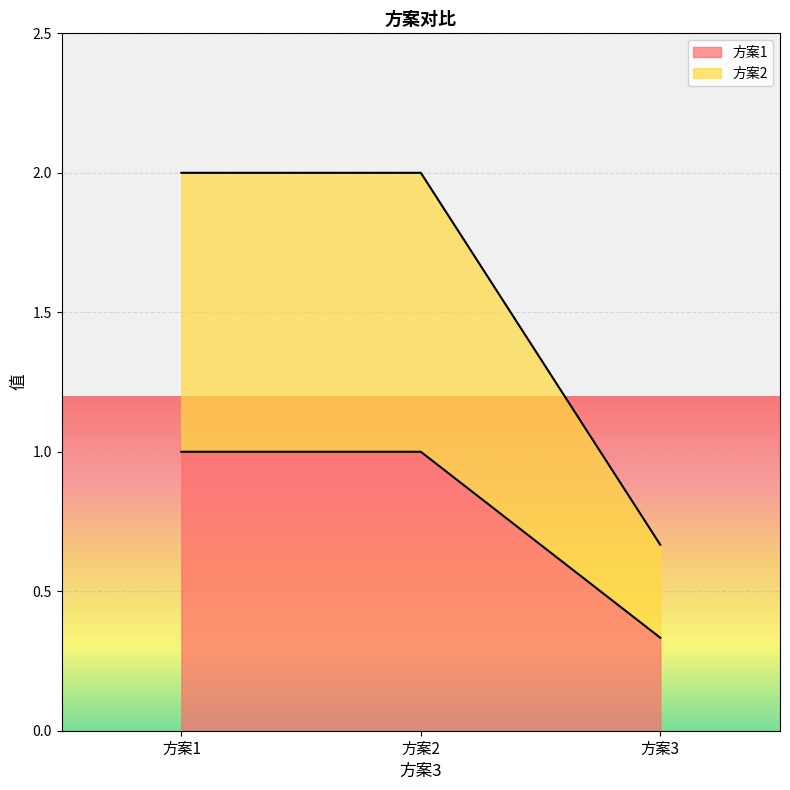

At 方案3, list the series in order from smallest to largest.

方案1, 方案2